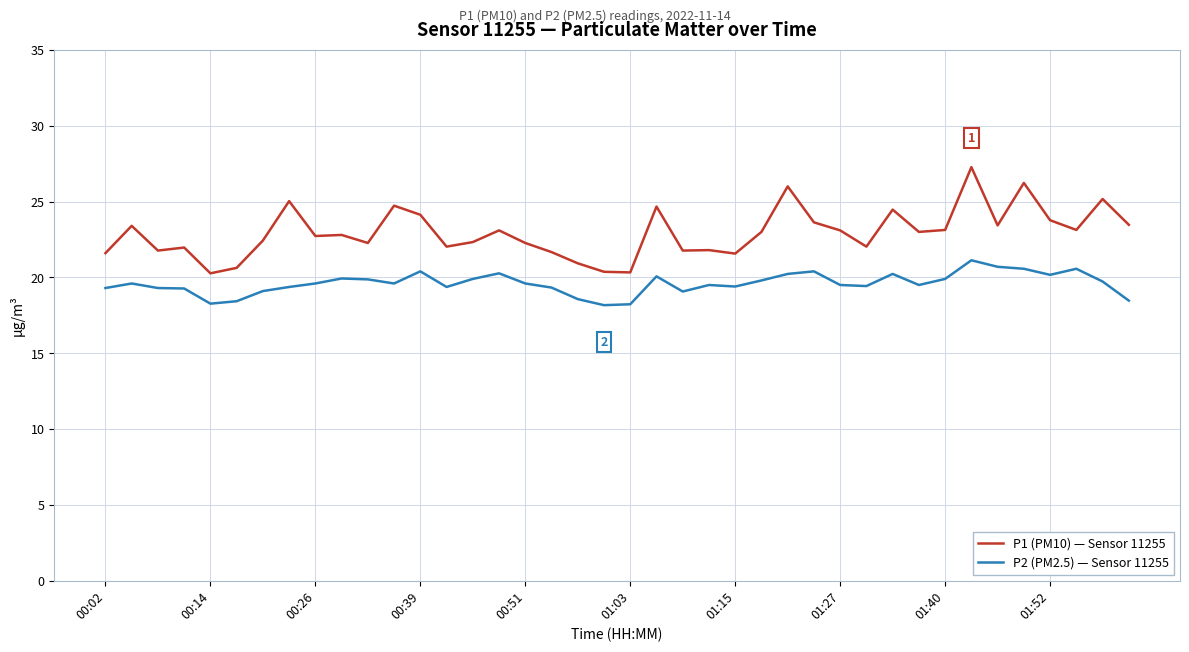

True or false: P2 (PM2.5) — Sensor 11255 and P1 (PM10) — Sensor 11255 intersect in this chart.

False